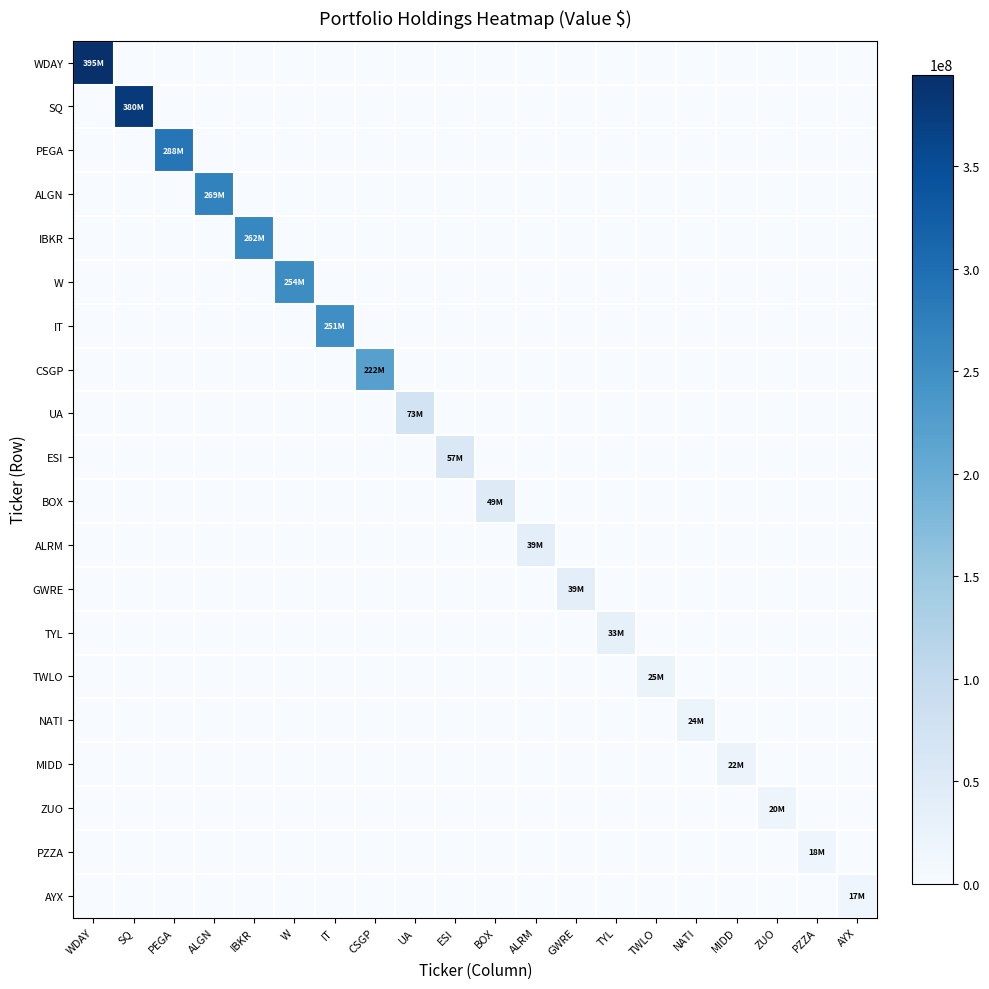

Which label corresponds to the smallest value in the chart?

SQ